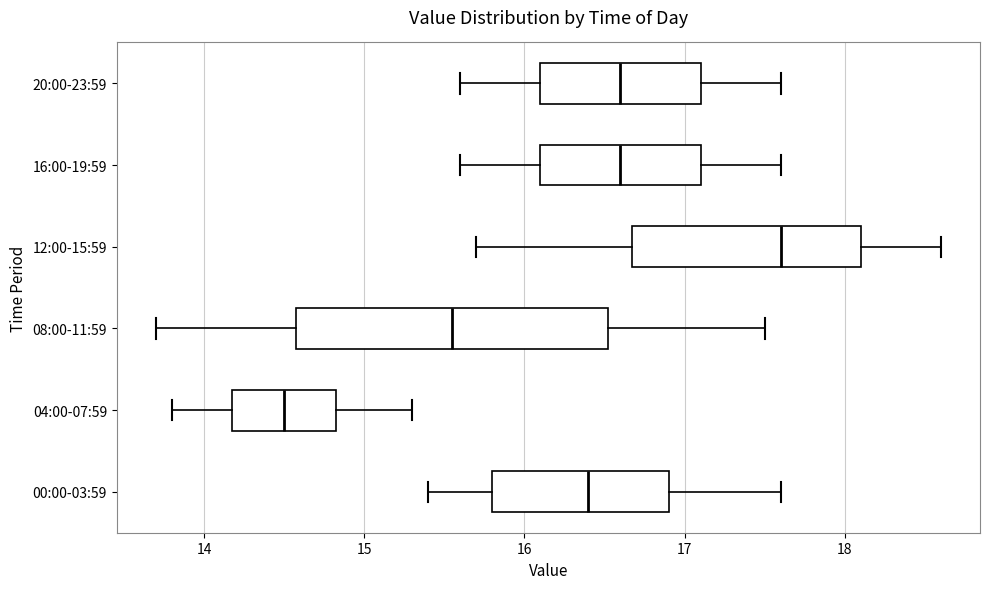

Where does the left whisker of the box for 20:00-23:59 end on the x-axis? The values are not printed on the chart, so give them approximately, as read against the axis.

15.6